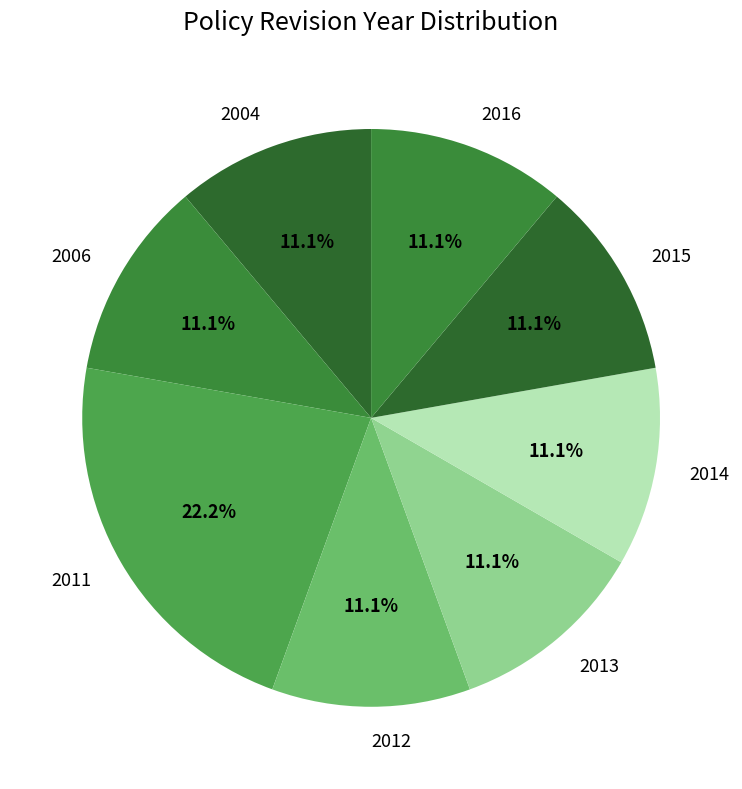

Count the number of slices in the pie.

8